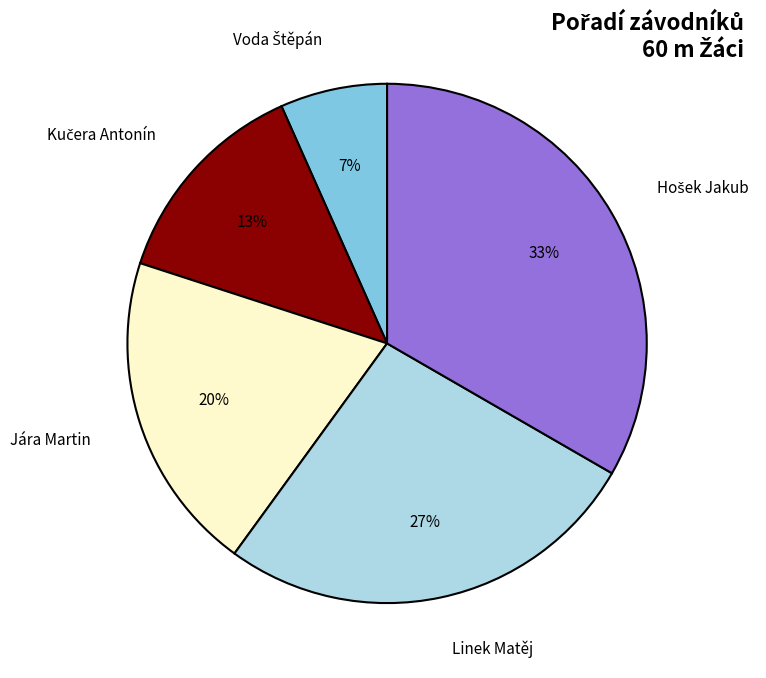

Count the number of slices in the pie.

5